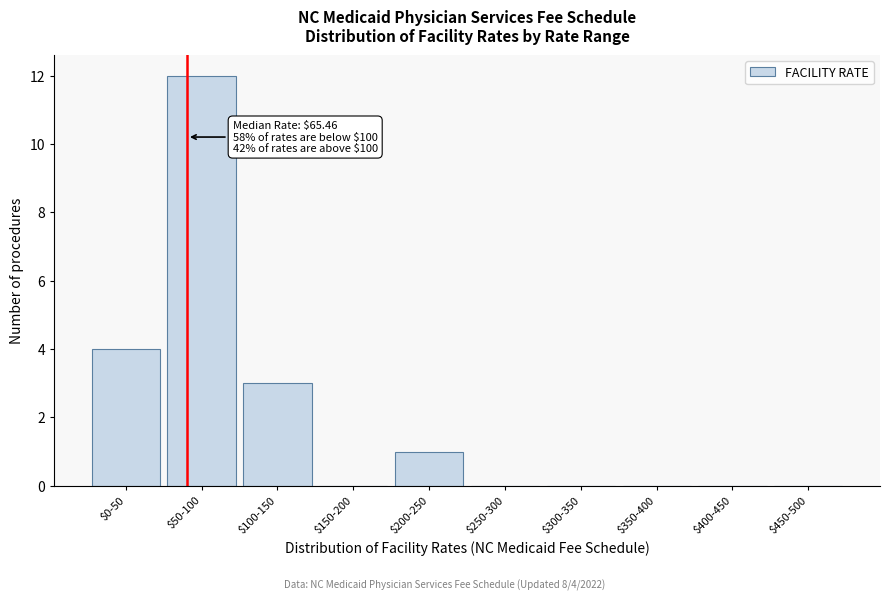

The chart shows a value of 1 at $200-250. True or false?

True